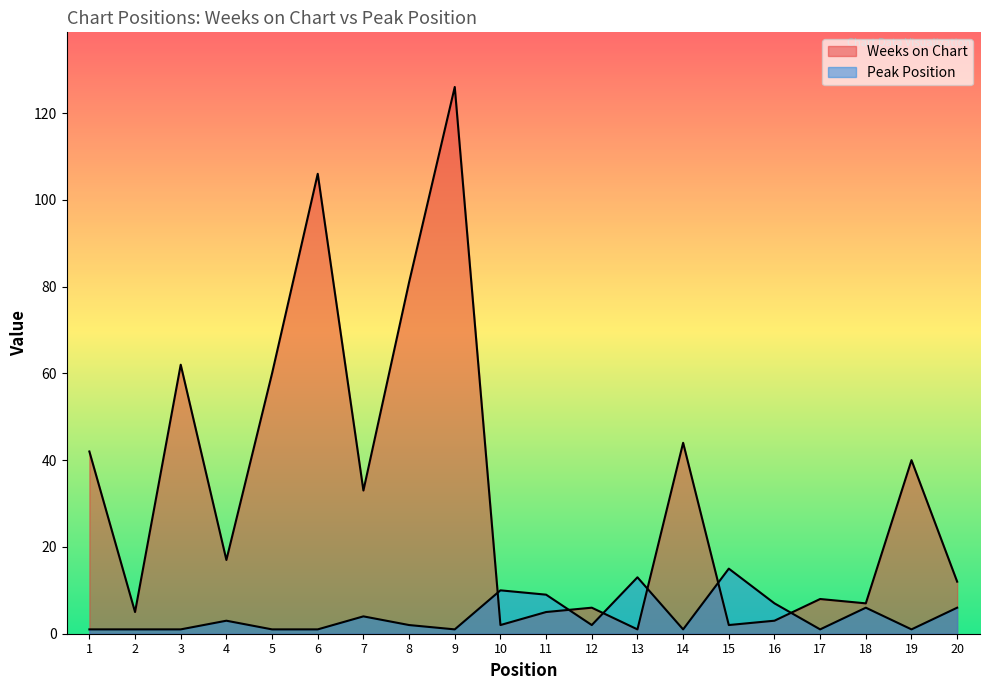

What is the lowest value of the Weeks on Chart series?

1